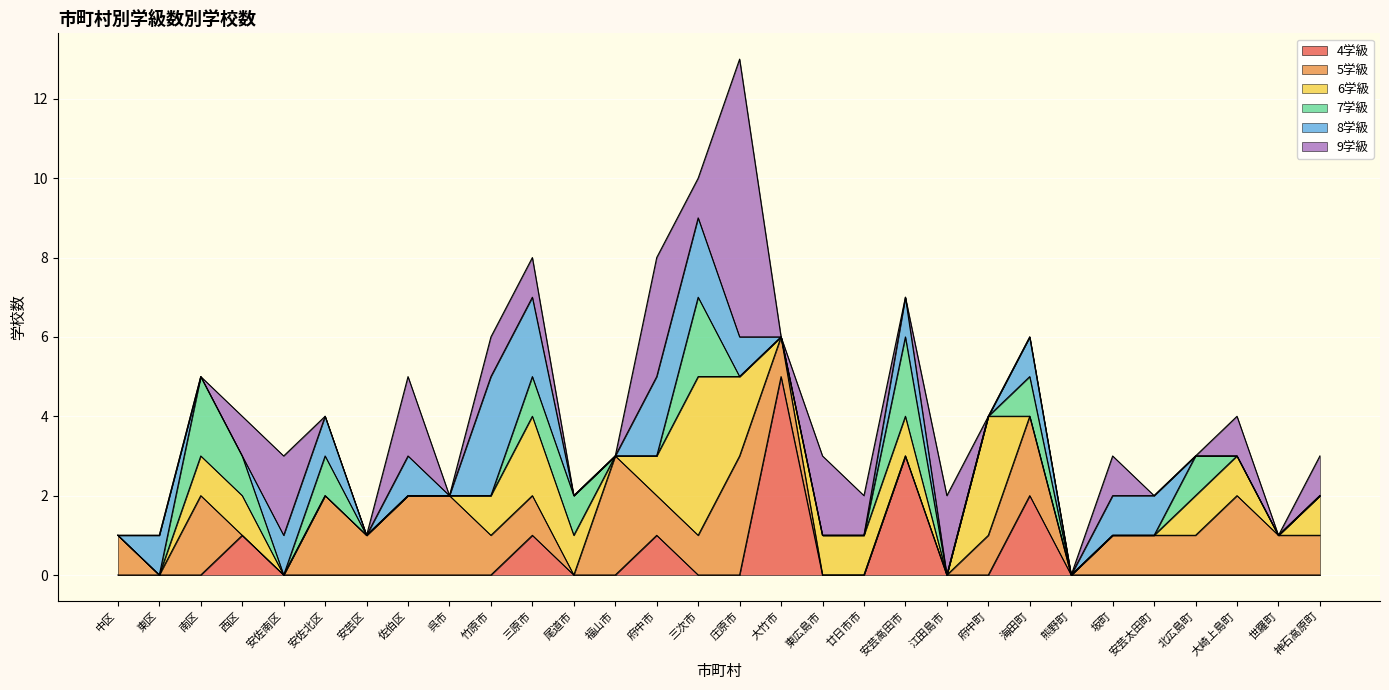

Is it true that 5学級 equals 5 at 福山市?

False